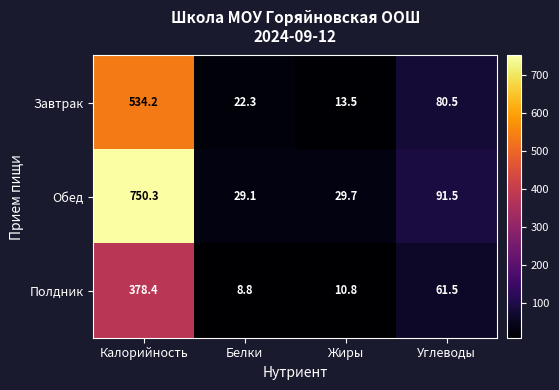

Is it true that Полдник equals 5.5 at Белки?

False